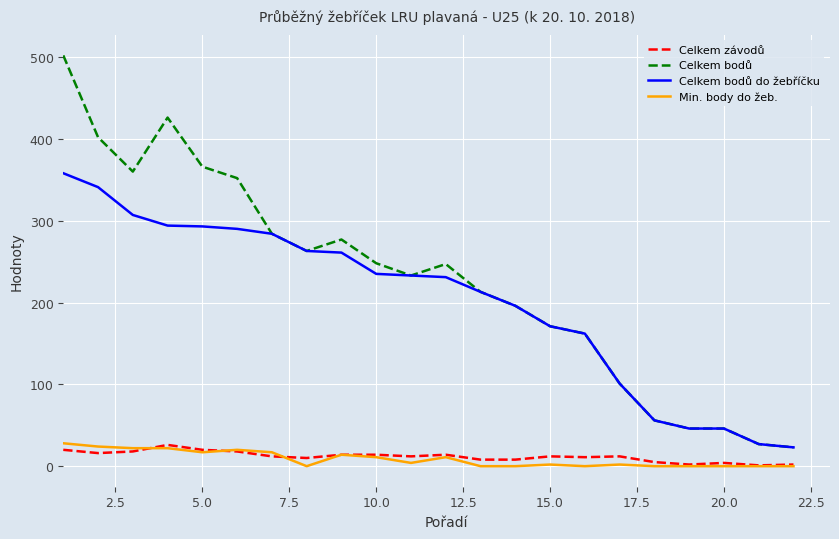

What is the maximum value for Celkem bodů do žebříčku?

358